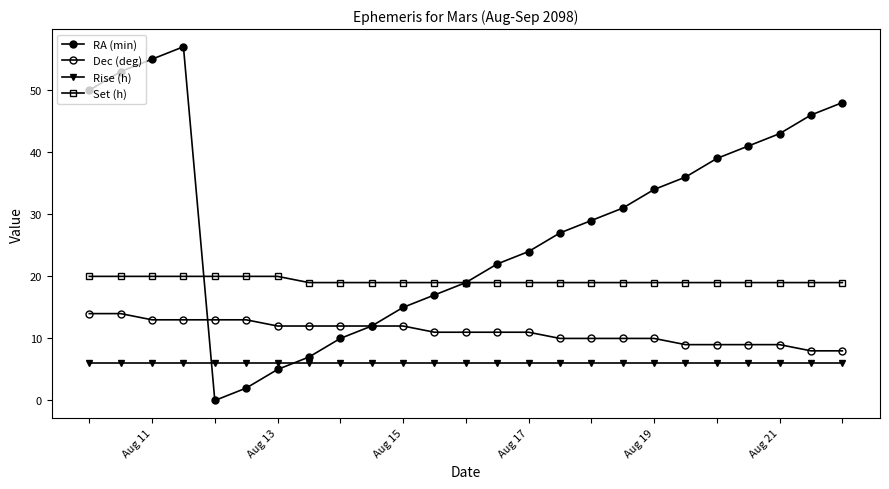

Does the chart have visible grid lines?

No